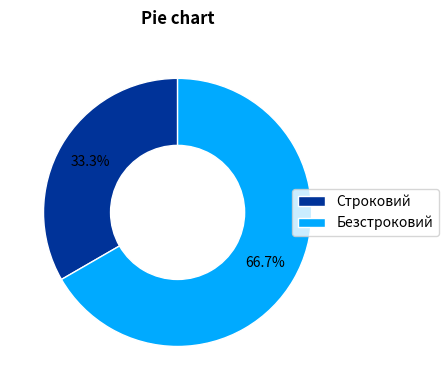

Does Строковий account for over 50% of the chart?

No